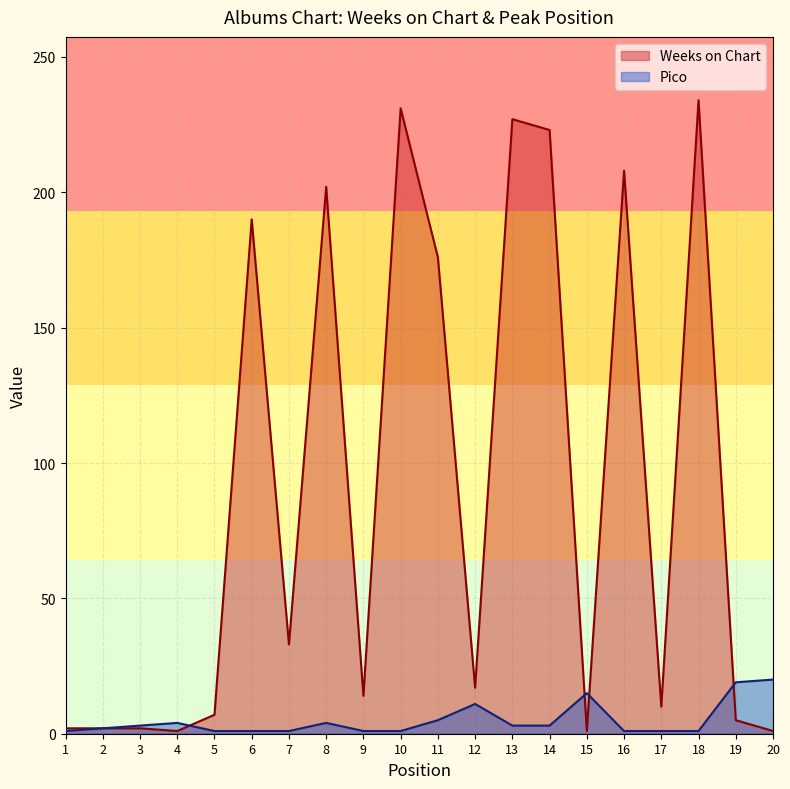

Is the value of Weeks on Chart at 10 greater than the value of Pico at 8?

Yes